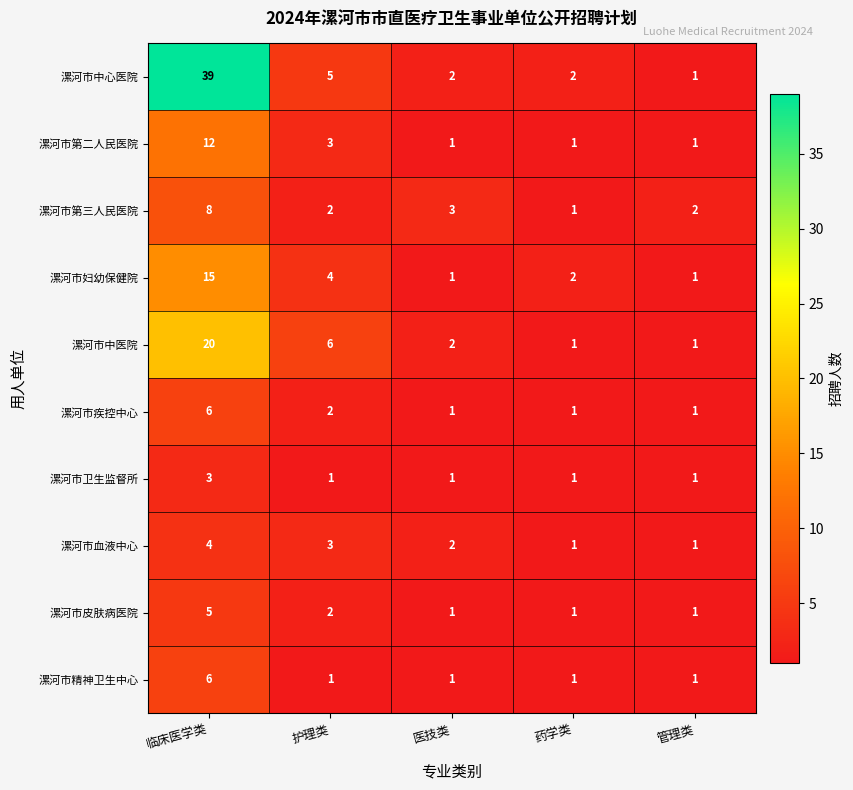

What is the difference between the maximum and second lowest values in the 漯河市第二人民医院 series?

11